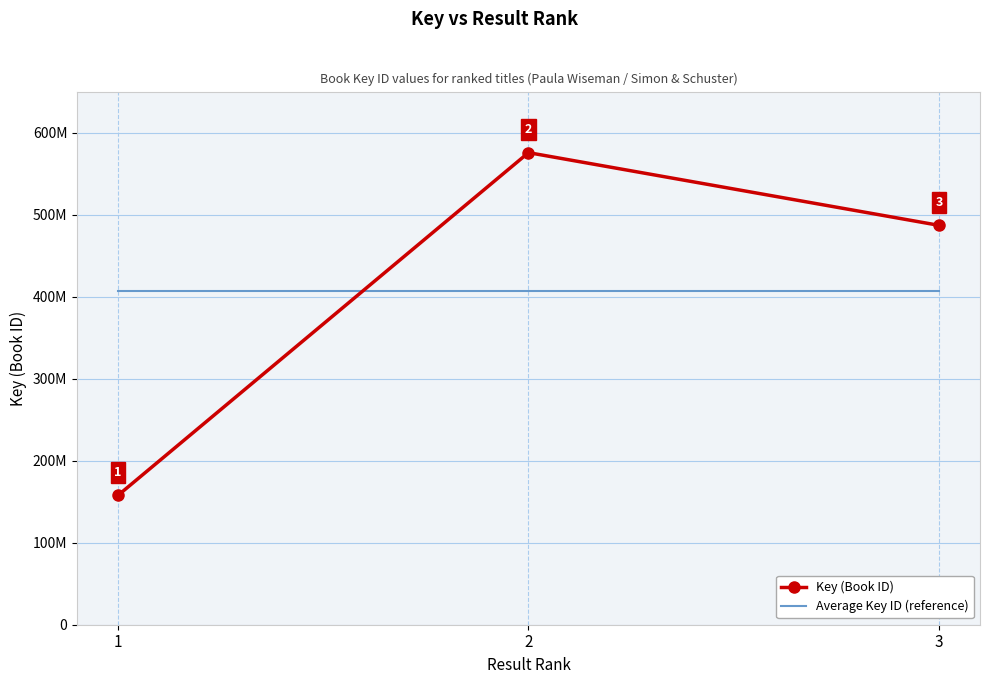

What is the value of the Average Key ID (reference) point at the 2nd from the left?

406762401.7